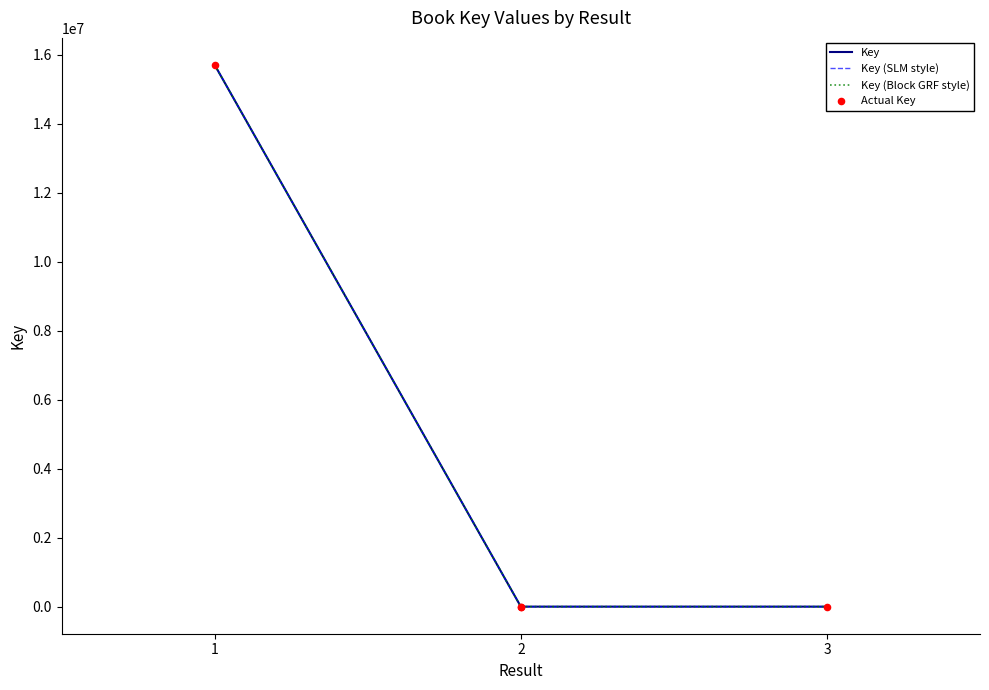

Which series has the largest Y range (max minus min)?

Key